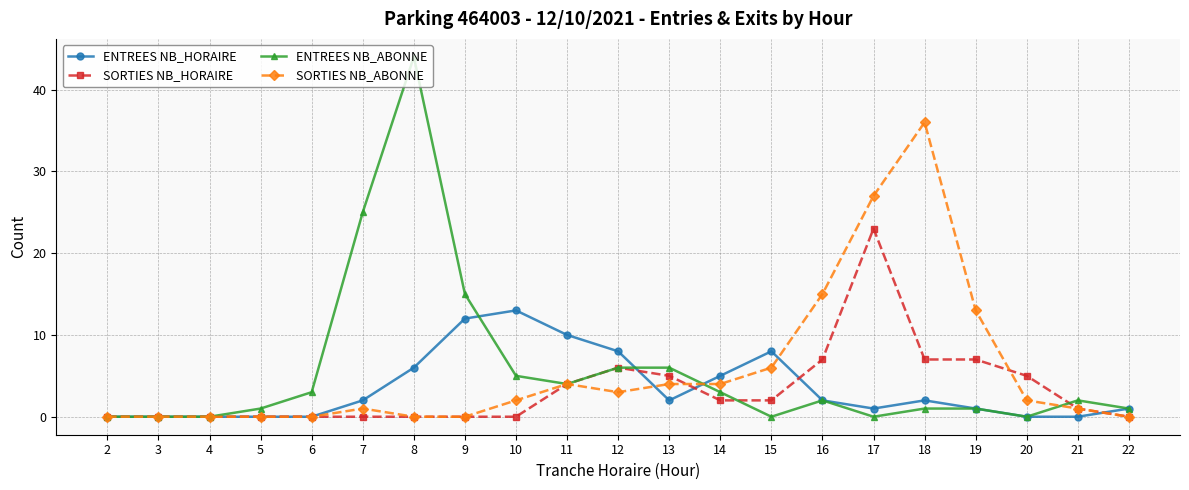

What is the maximum value for SORTIES NB_ABONNE?

36